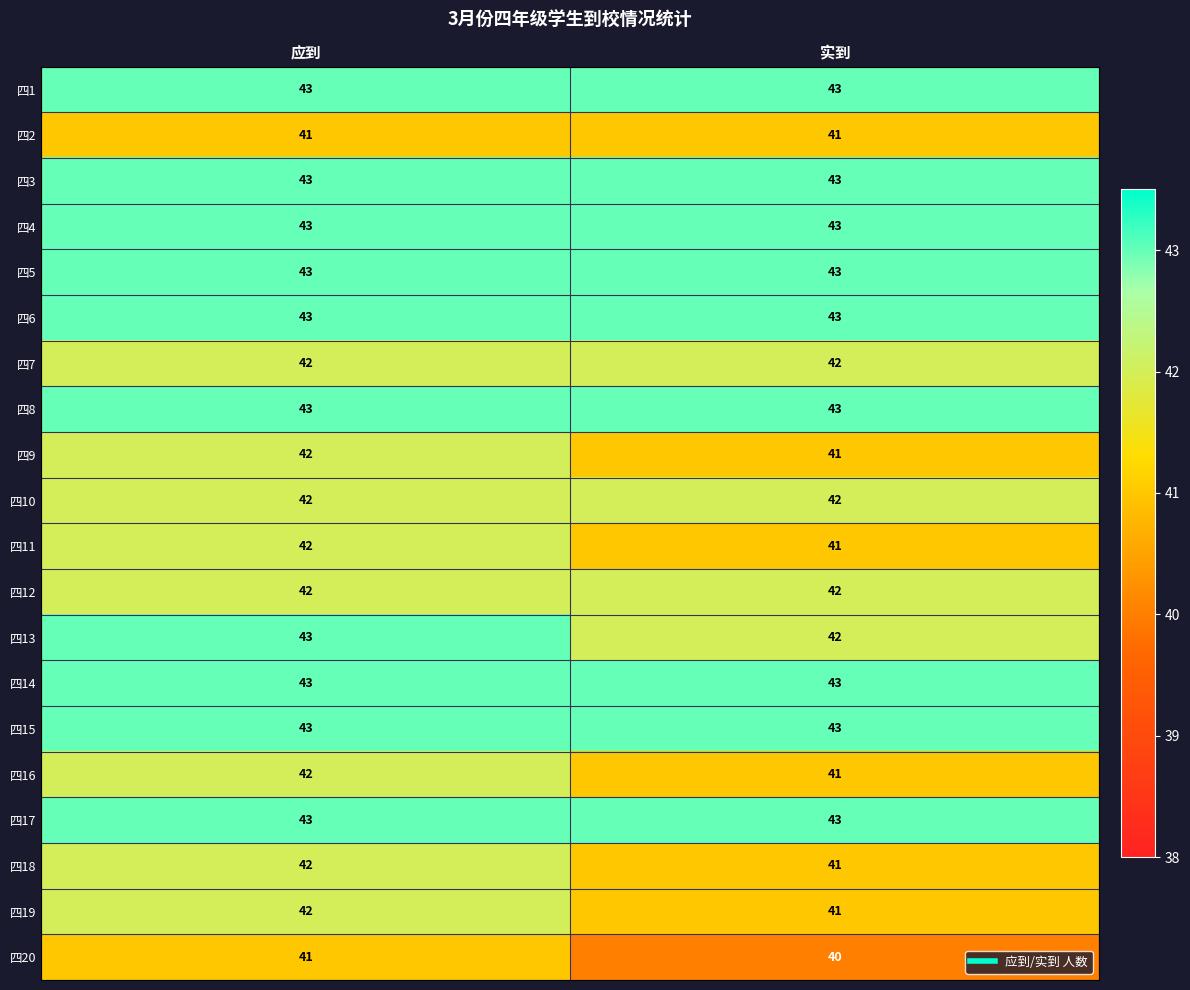

What is the spread (max minus min) of values at 实到?

3